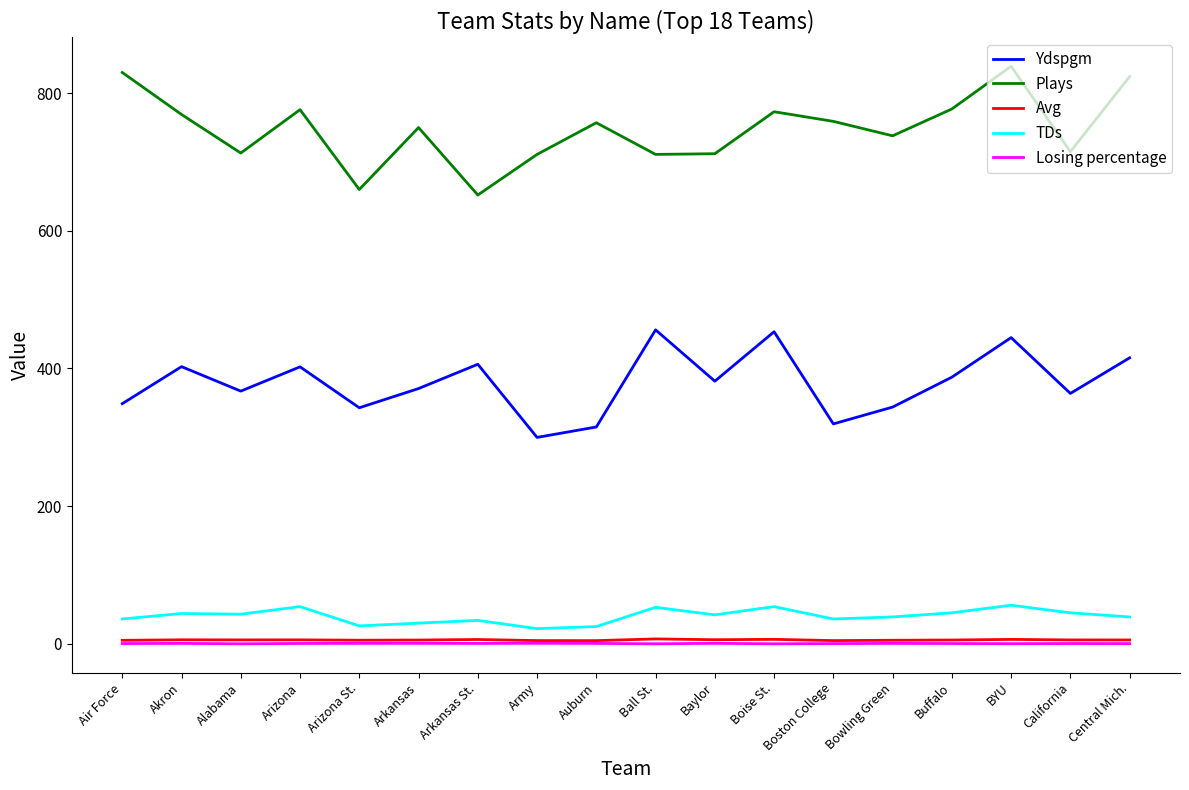

Which series changed the most between Ball St. and California?

Ydspgm